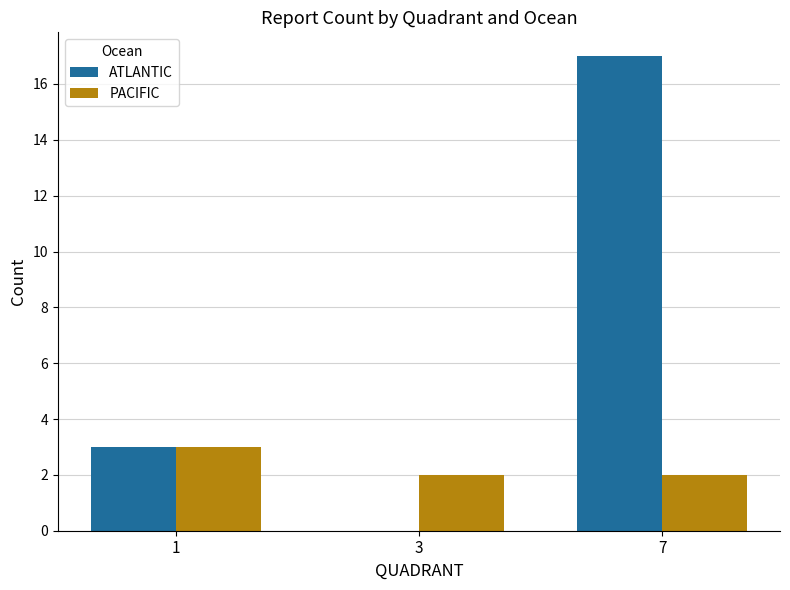

Which series changed the most between 1 and 7?

ATLANTIC